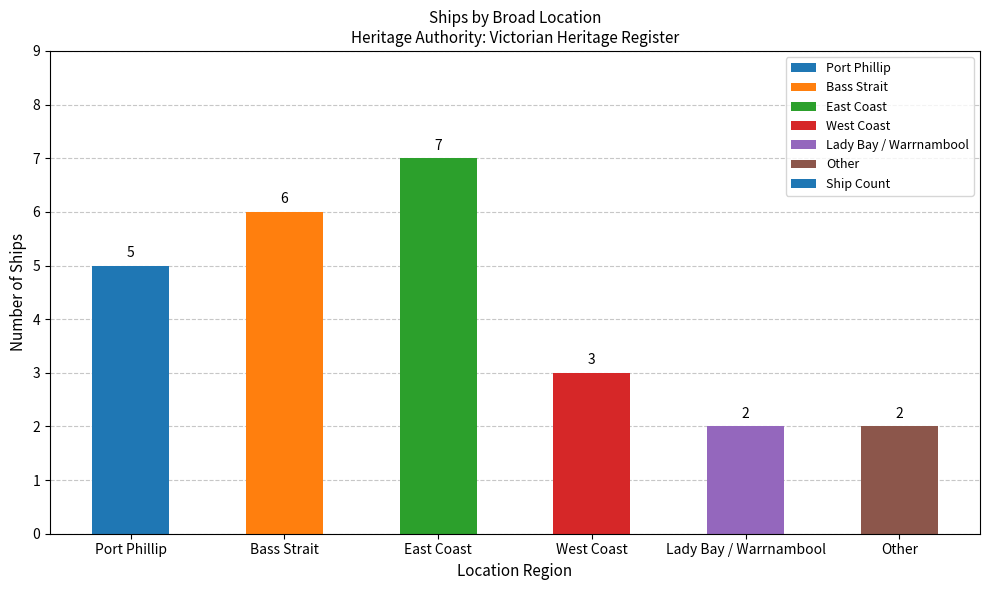

Which has a higher value, East Coast or Port Phillip?

East Coast